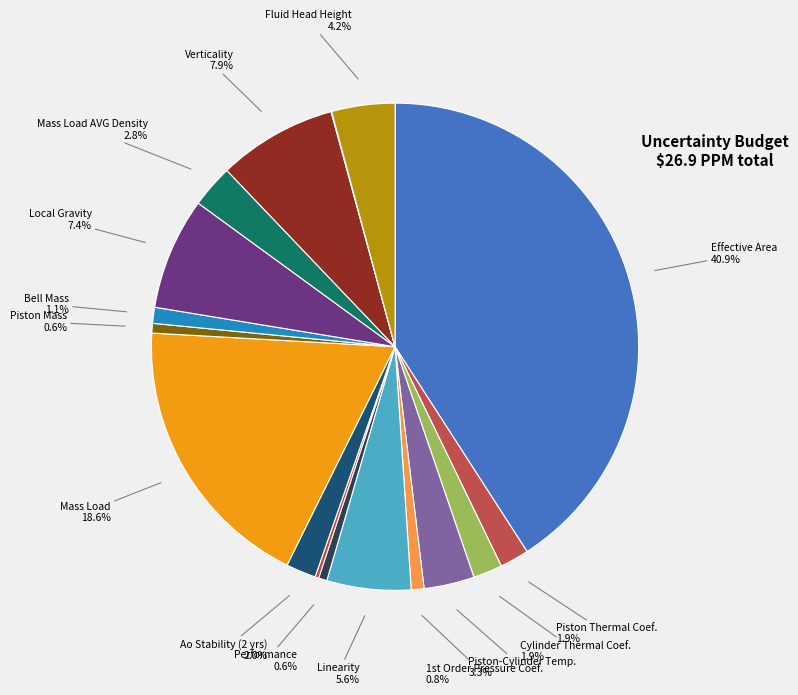

To the nearest percent, what is the average slice percentage?

6%